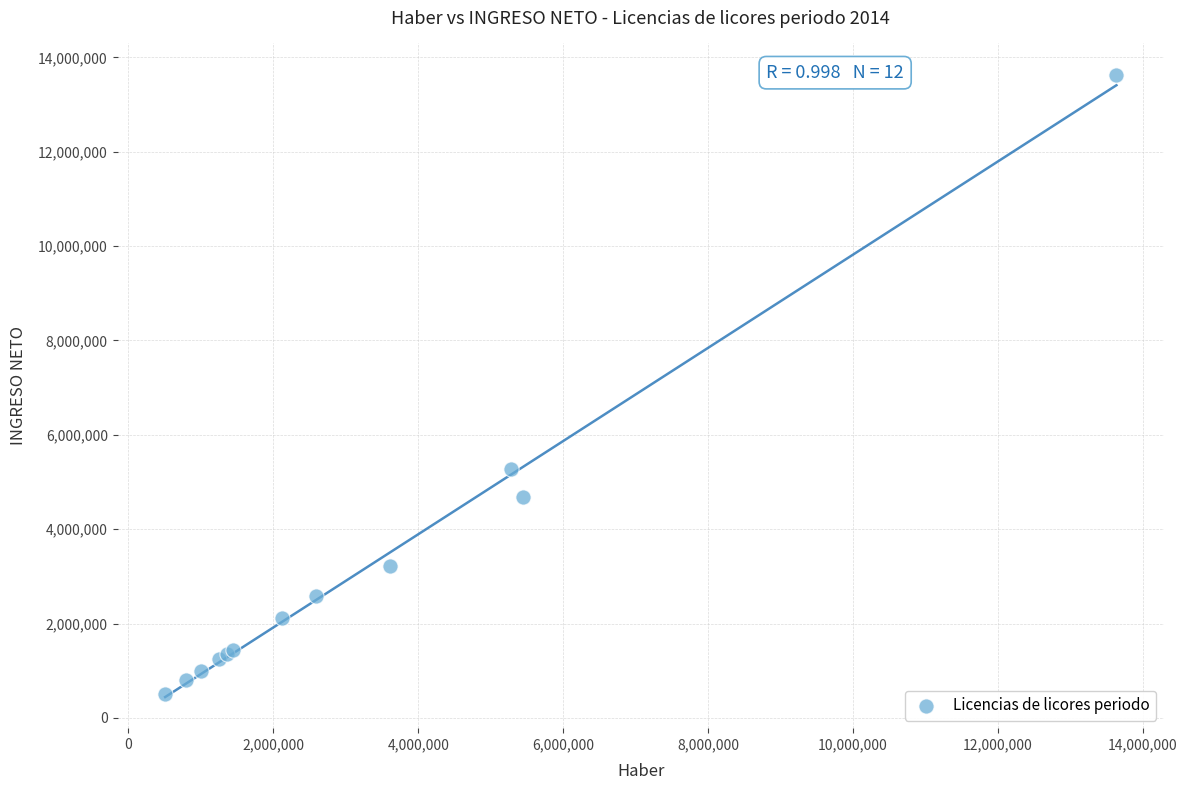

What Y value in the scatter plot is closest to 7070712?

5277849.1